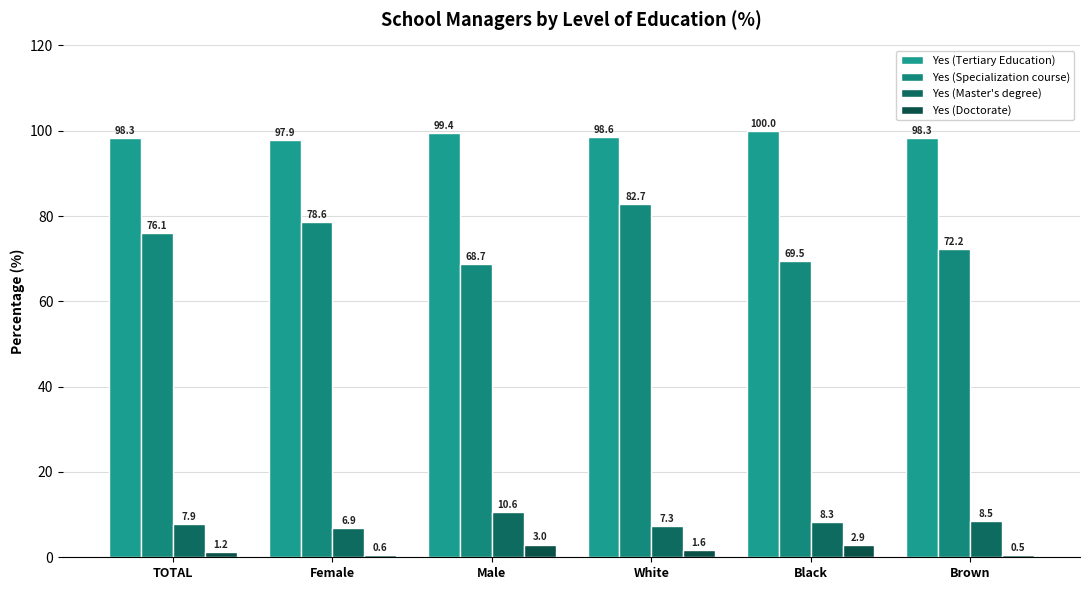

True or false: Yes (Master's degree) has a value of 7.3 at White.

True